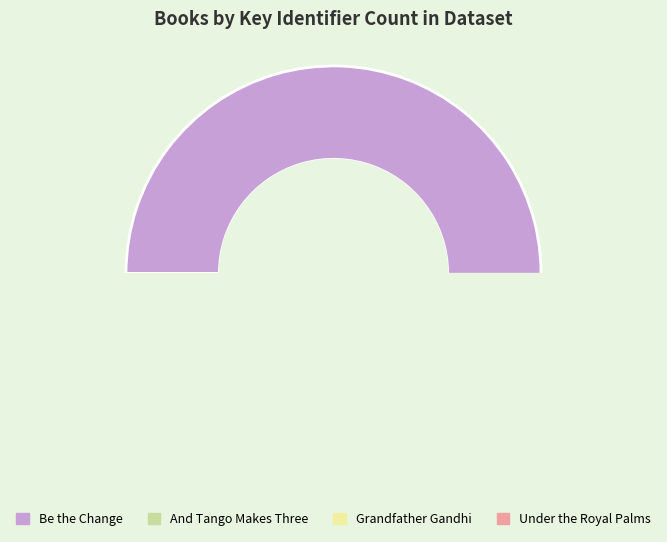

Rank the categories by value from highest to lowest.

Be the Change, Grandfather Gandhi, And Tango Makes Three, Under the Royal Palms